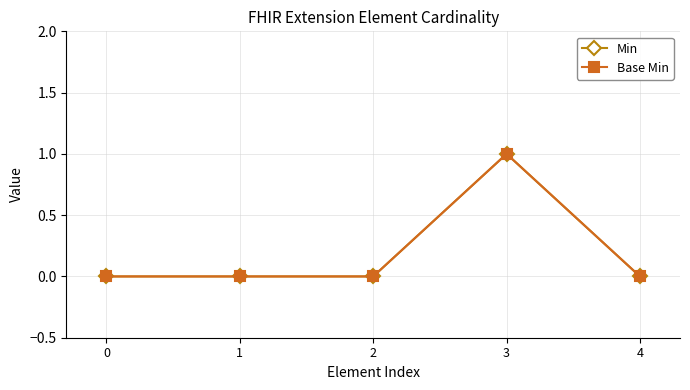

At which category does Min reach its first local peak?

3